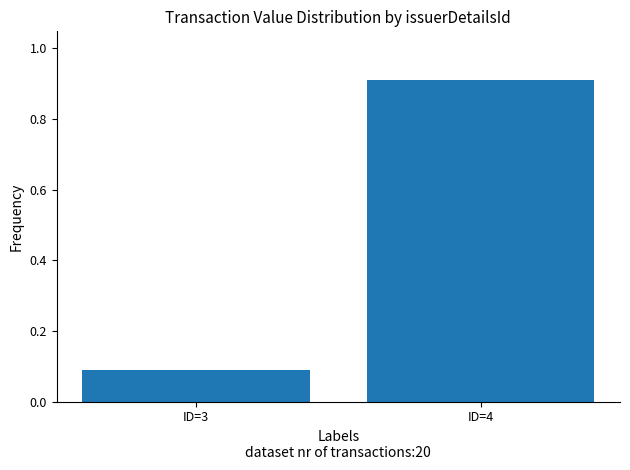

Does the chart contain stacked bars?

No